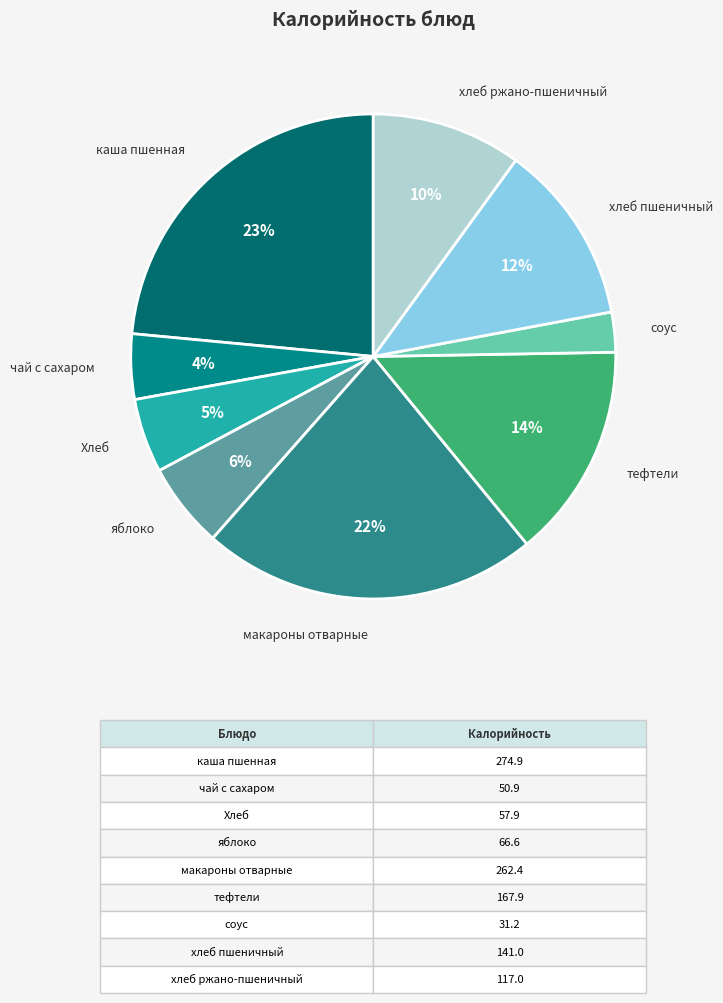

Is there a majority slice in this chart?

No